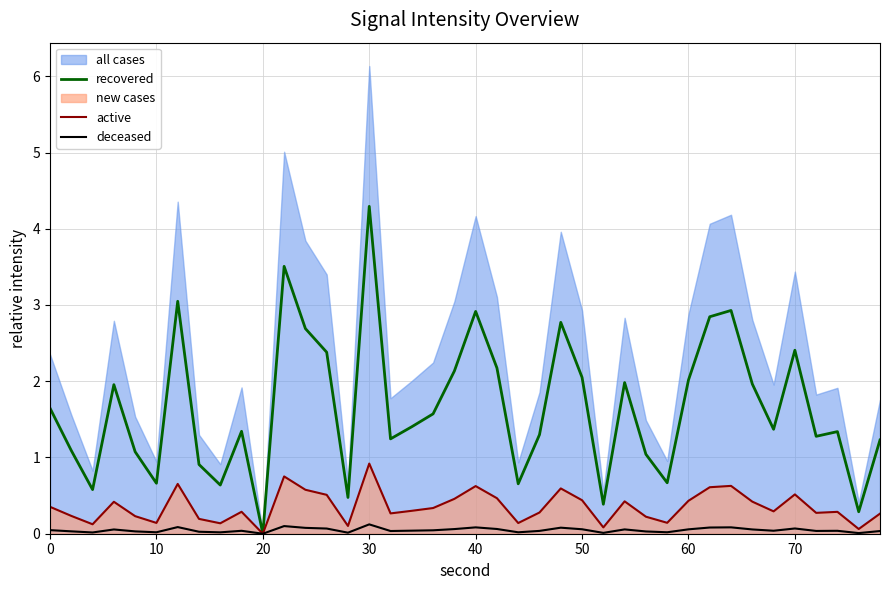

Which category has the highest value in the active series?

30